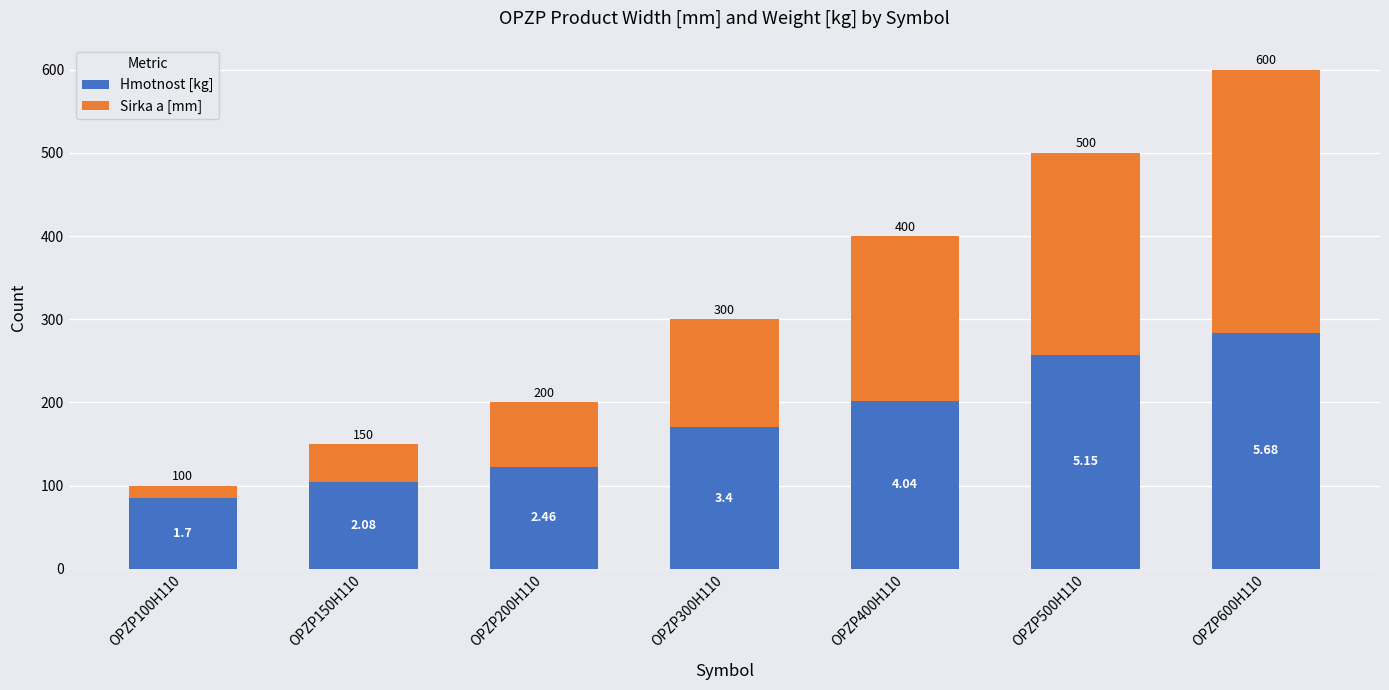

List the series in order of their overall mean, lowest first.

Sirka a [mm], Hmotnost [kg]